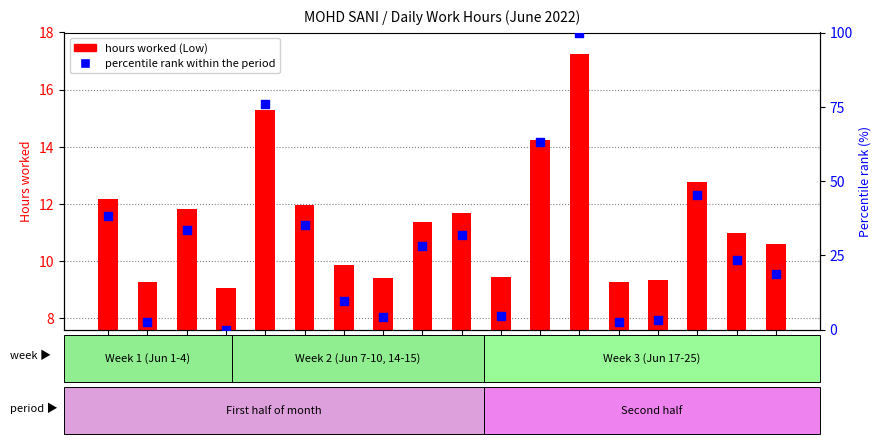

Which series contains the highest Y value?

percentile rank within day